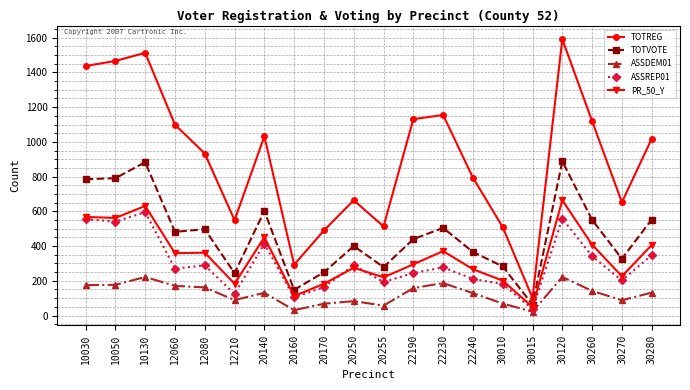

At which category is the sum across all series the highest?

30120